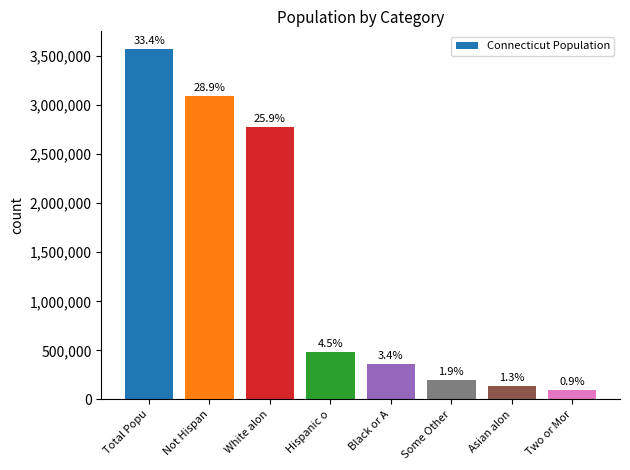

At which label does the data first exceed 479087?

Total Popu